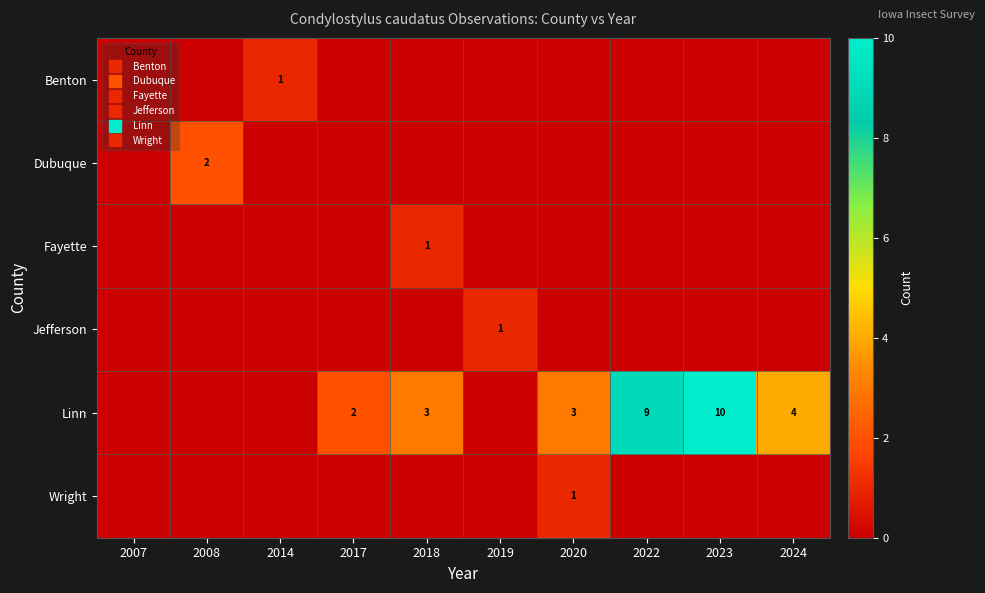

What is the total value across all series at 2014?

1